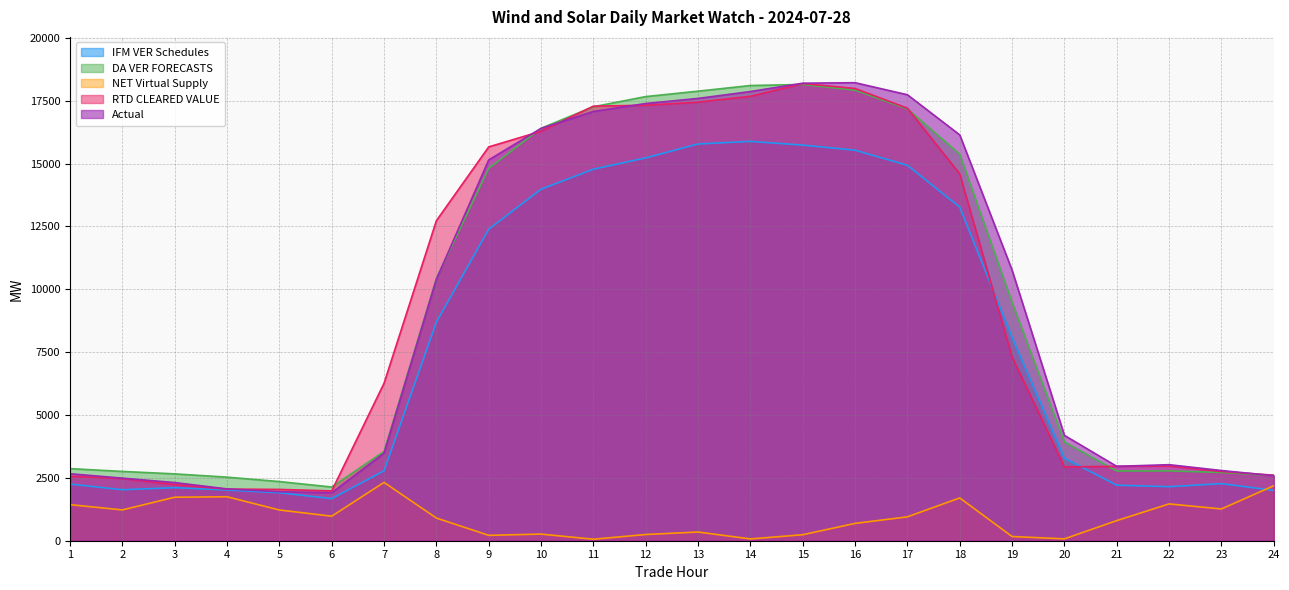

At how many categories does at least one series exceed 2813?

17